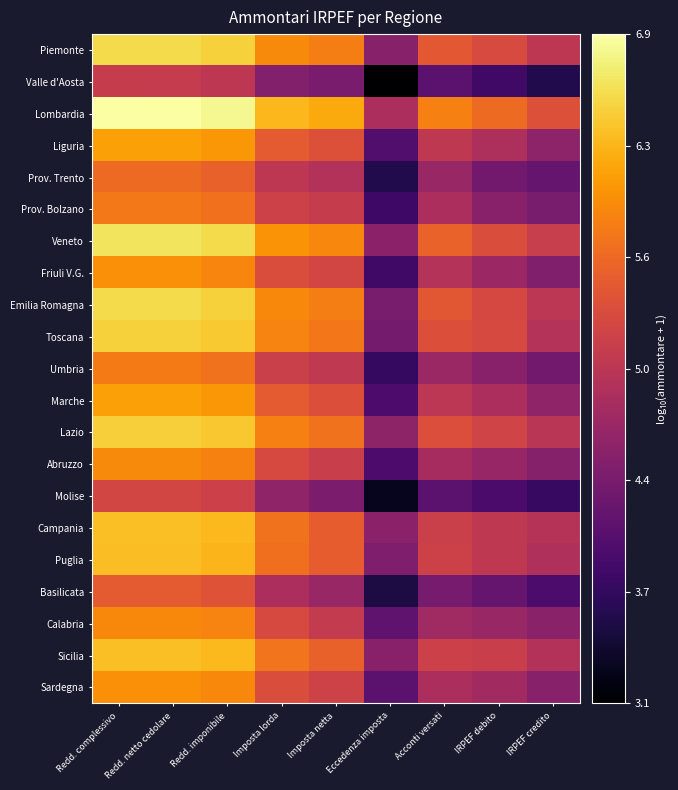

What is the total value across all series at IRPEF debito?

100.8